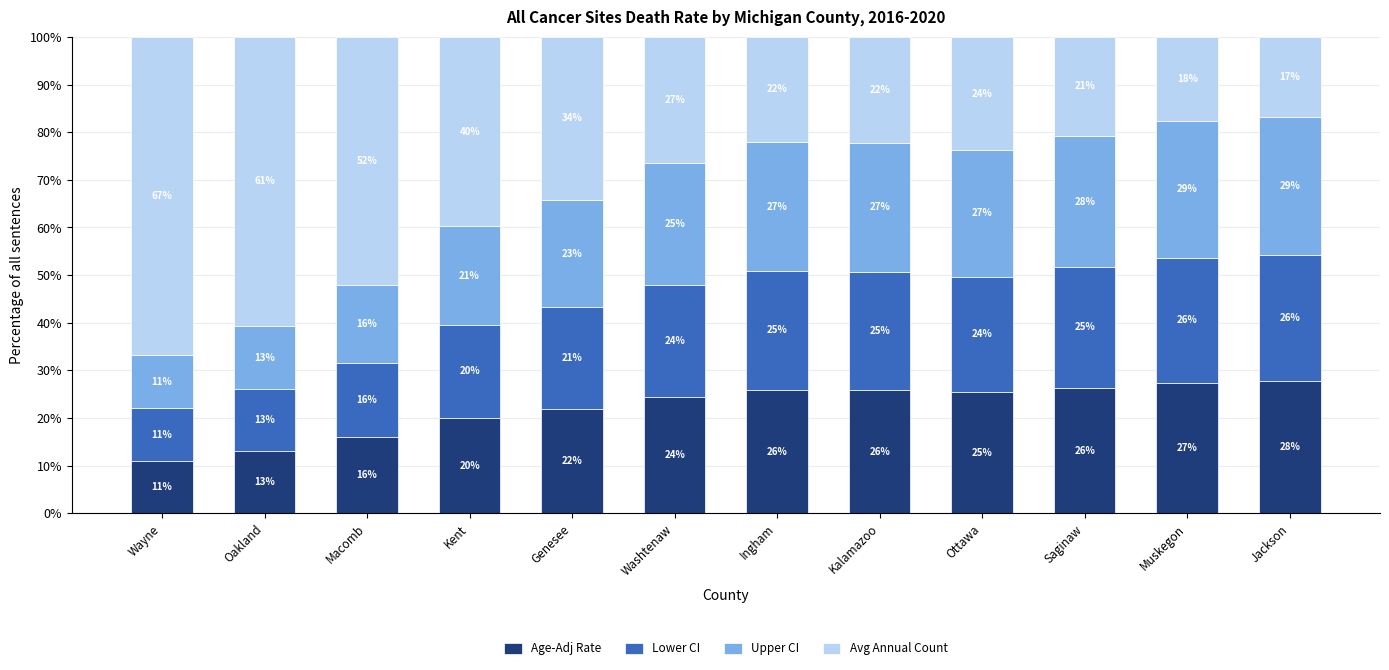

Which category has the highest value in the Age-Adj Rate series?

Jackson